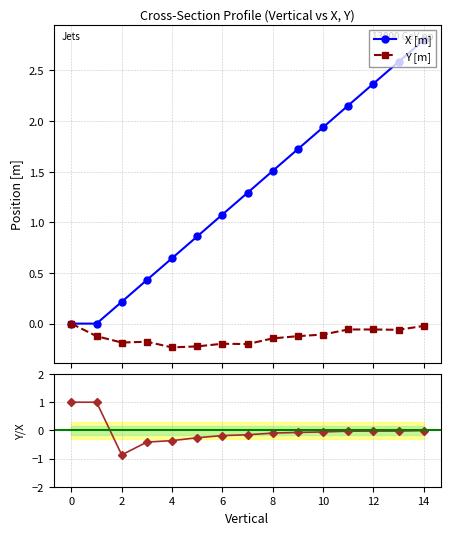

What is the difference between the Y/X ratio values at 0 and 12?

1.0